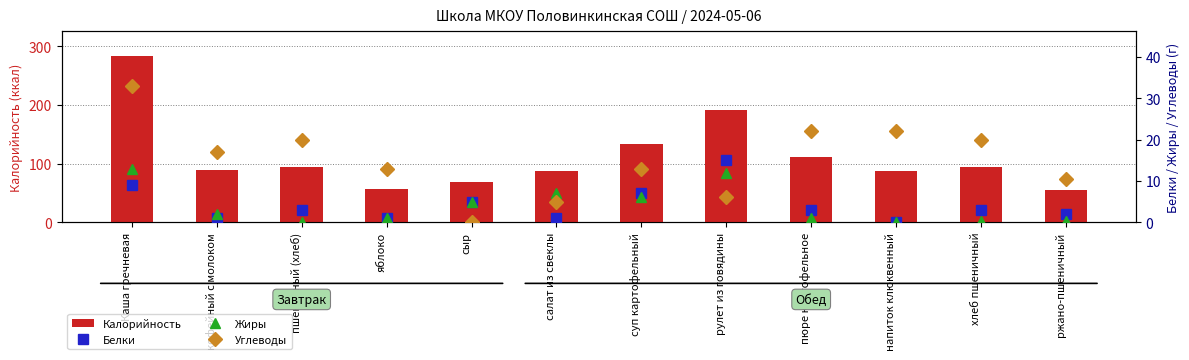

Where does the Белки series first go above 3?

Каша гречневая